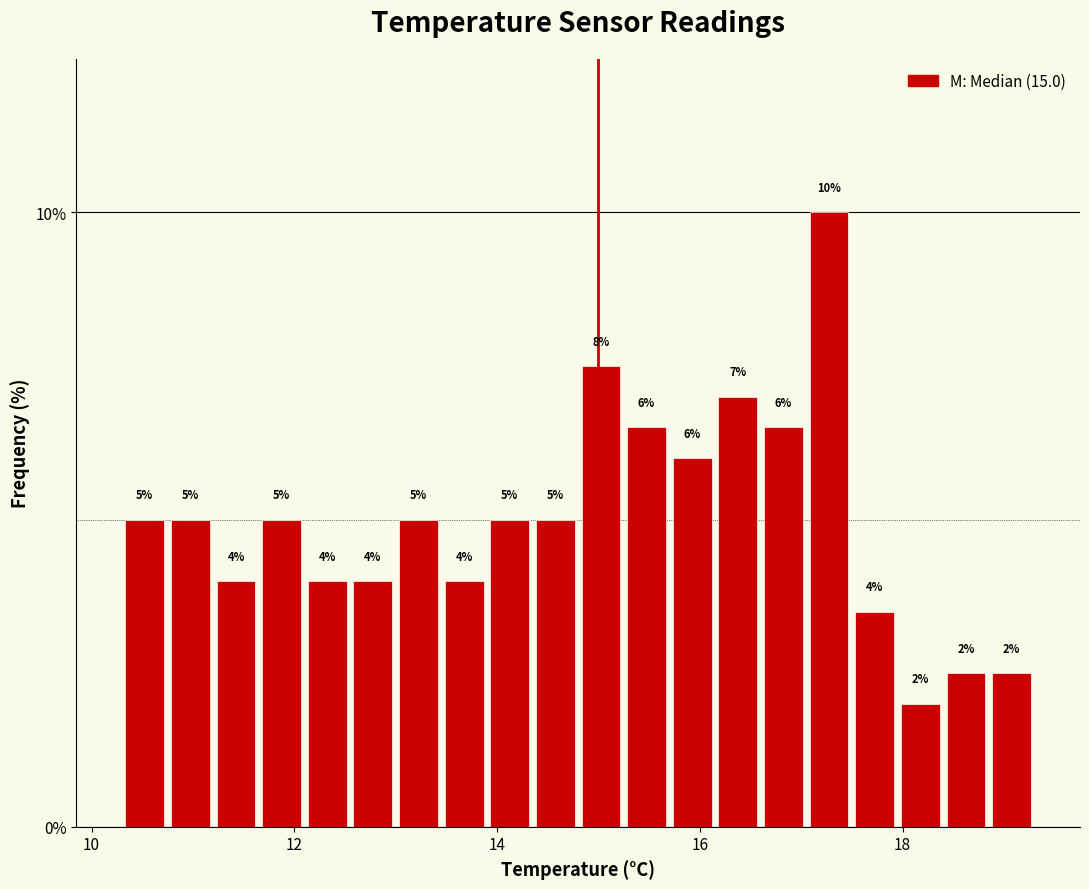

Read against the x-axis, roughly where is the centre of the tallest bar?

17.2